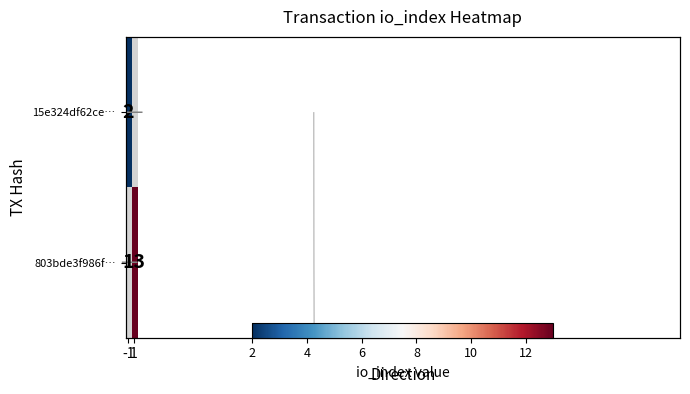

What is the minimum value shown in the chart?

2.0